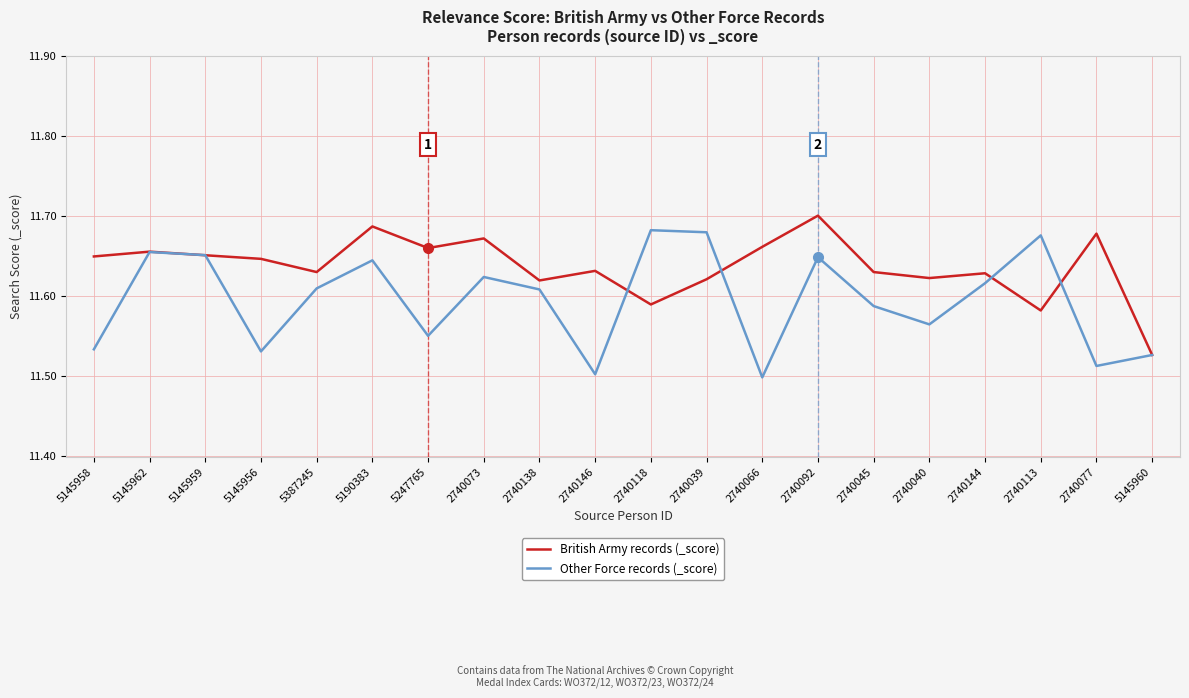

At which category does the chart reach its peak across all series?

2740092